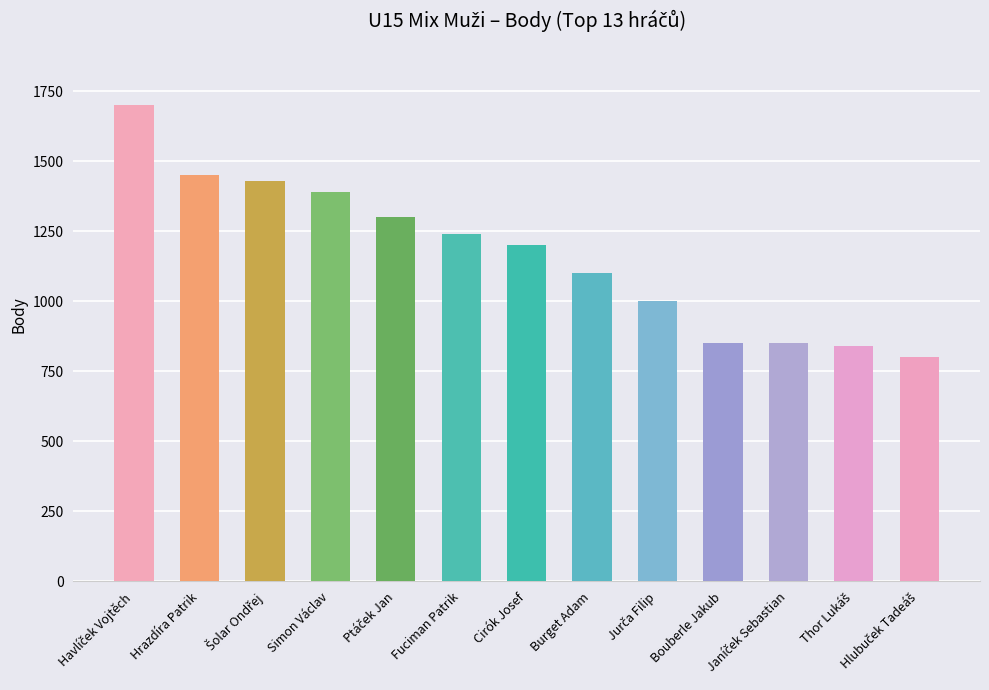

What is the sum of all values?

15150